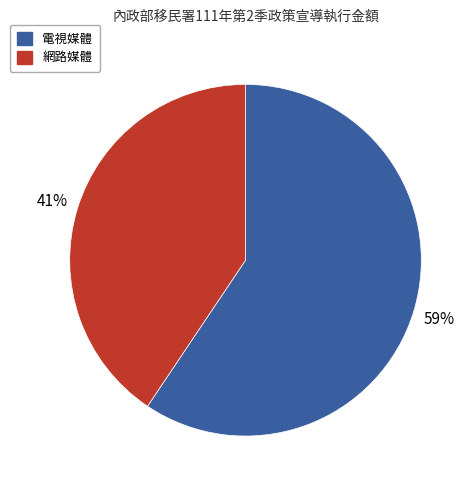

Which has a higher value, 電視媒體 or 網路媒體?

電視媒體